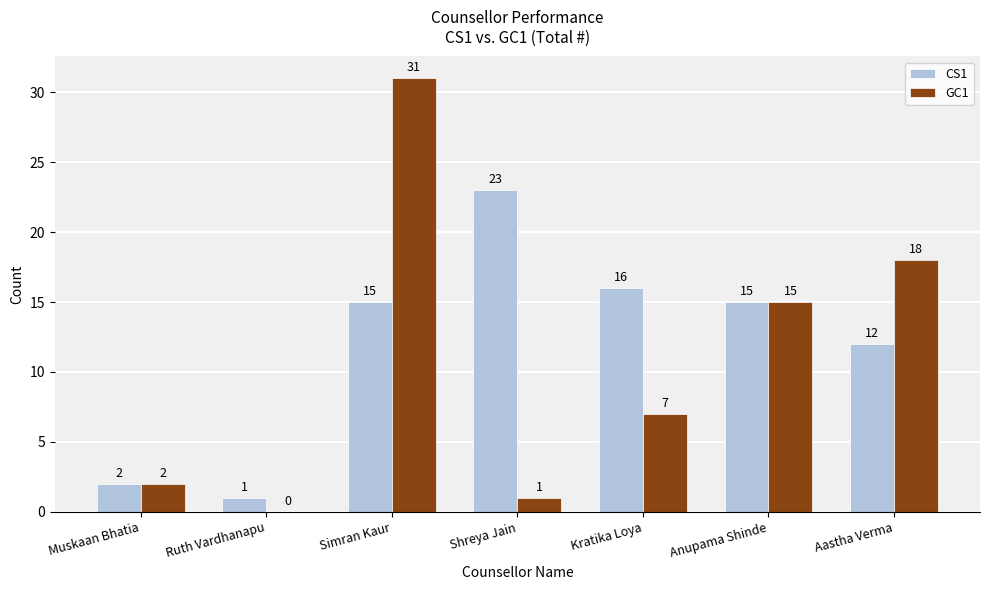

Reading left to right, transcribe all the data shown in this chart.

CS1: Muskaan Bhatia=2	Ruth Vardhanapu=1	Simran Kaur=15	Shreya Jain=23	Kratika Loya=16	Anupama Shinde=15	Aastha Verma=12
GC1: Muskaan Bhatia=2	Ruth Vardhanapu=0	Simran Kaur=31	Shreya Jain=1	Kratika Loya=7	Anupama Shinde=15	Aastha Verma=18